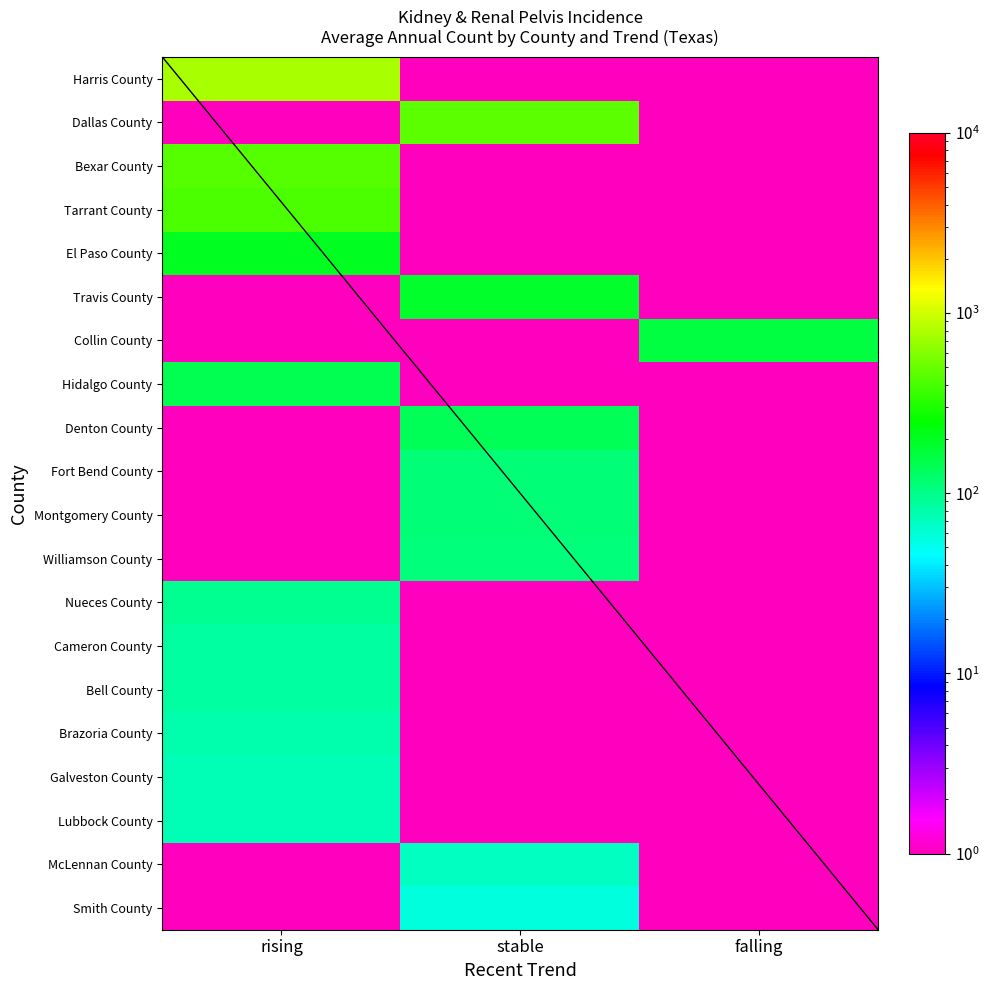

At which label is Fort Bend County closest to 57?

rising